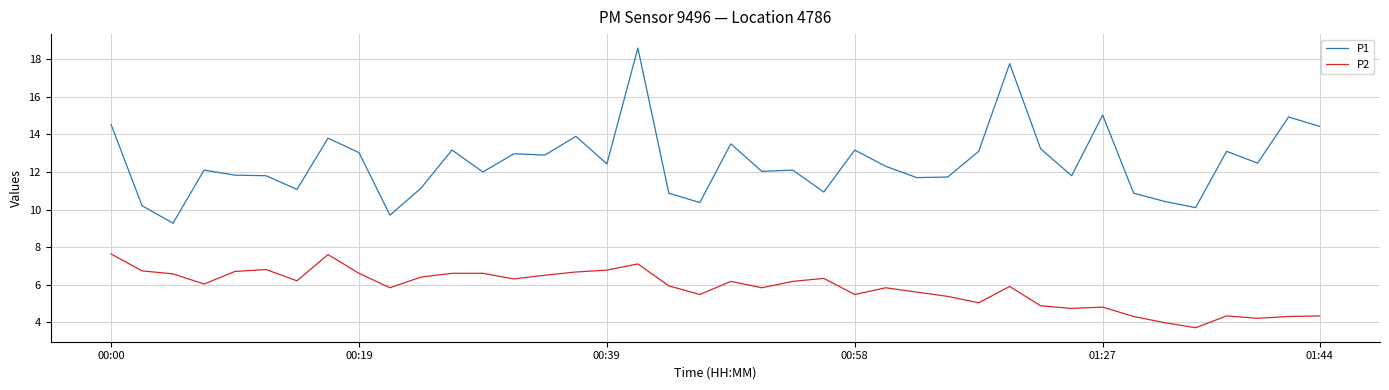

Which series has the largest total across all categories?

P1